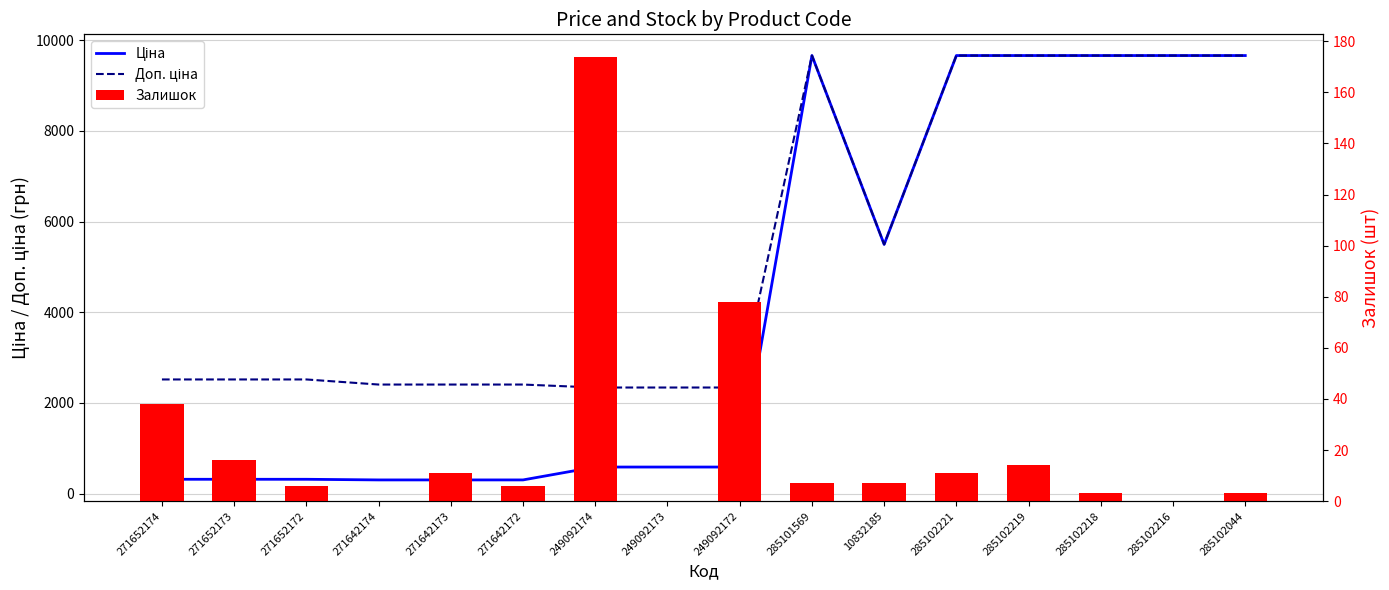

What is the value of the Доп. ціна bar at the 3rd from the left?

2517.5